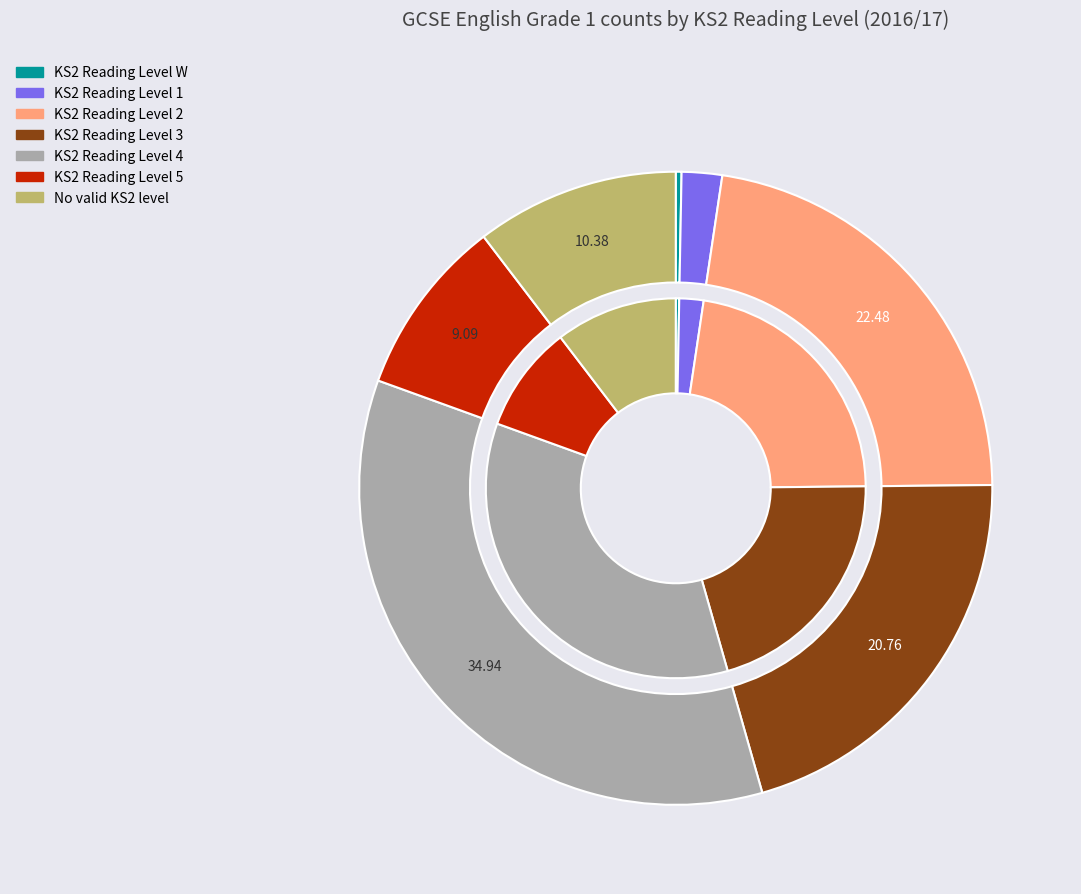

What is the smallest slice in the pie chart?

KS2 Reading Level W